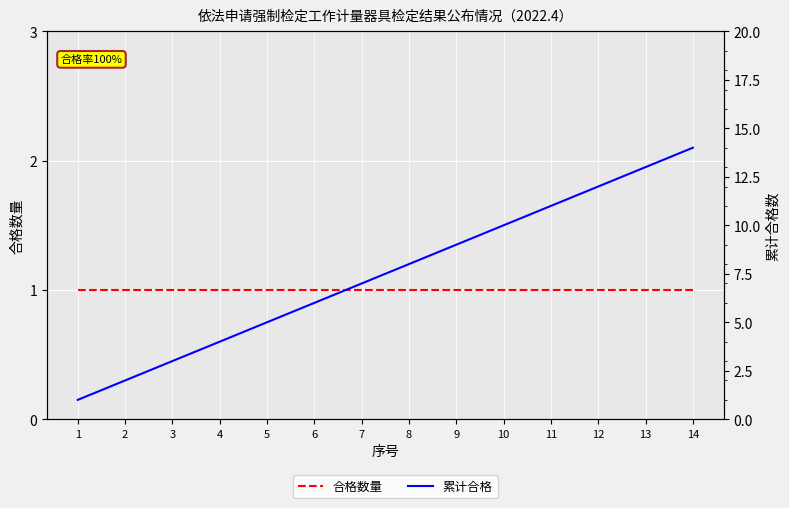

What is the difference between the second highest and minimum values in the 累计合格 series?

12